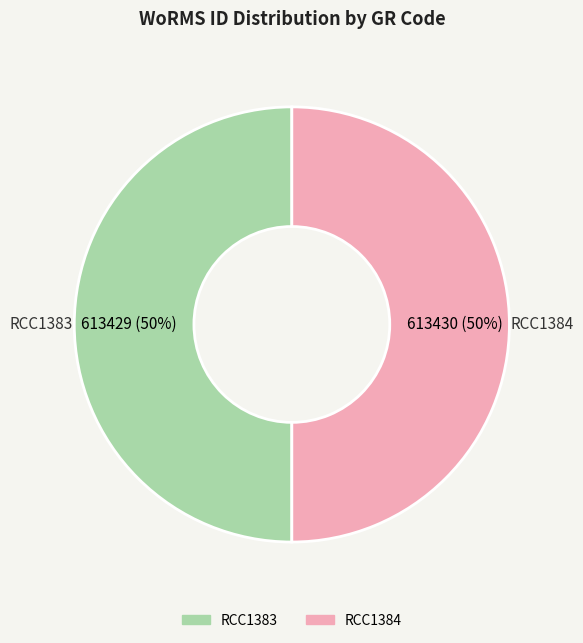

To the nearest percent, what percentage of the pie is RCC1383?

50%